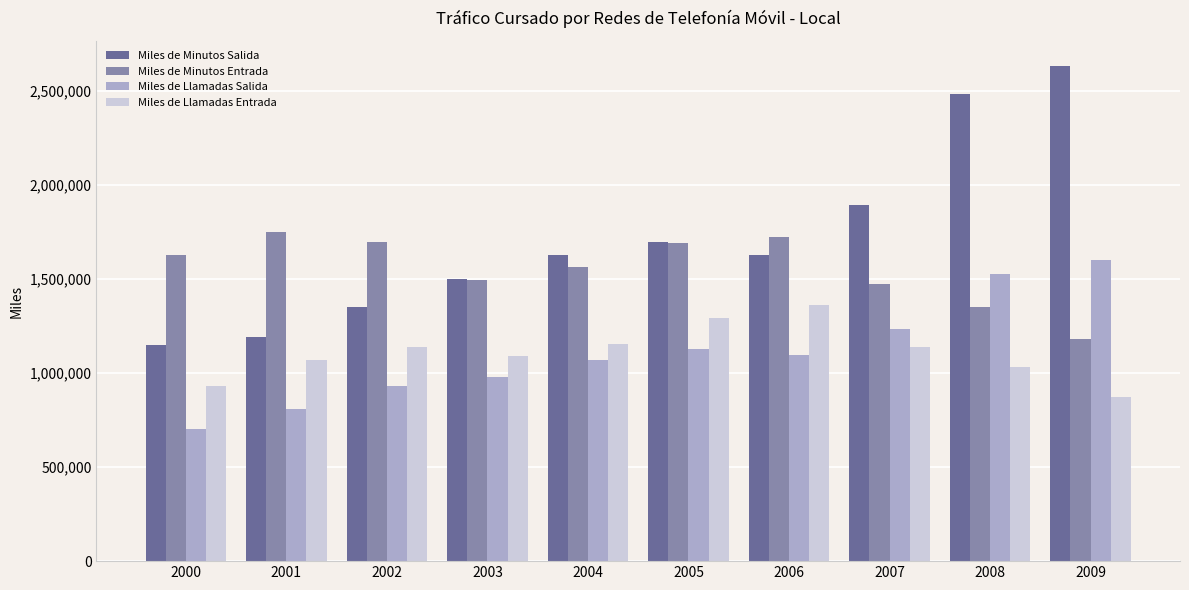

Which series changed the most between 2005 and 2009?

Miles de Minutos Salida